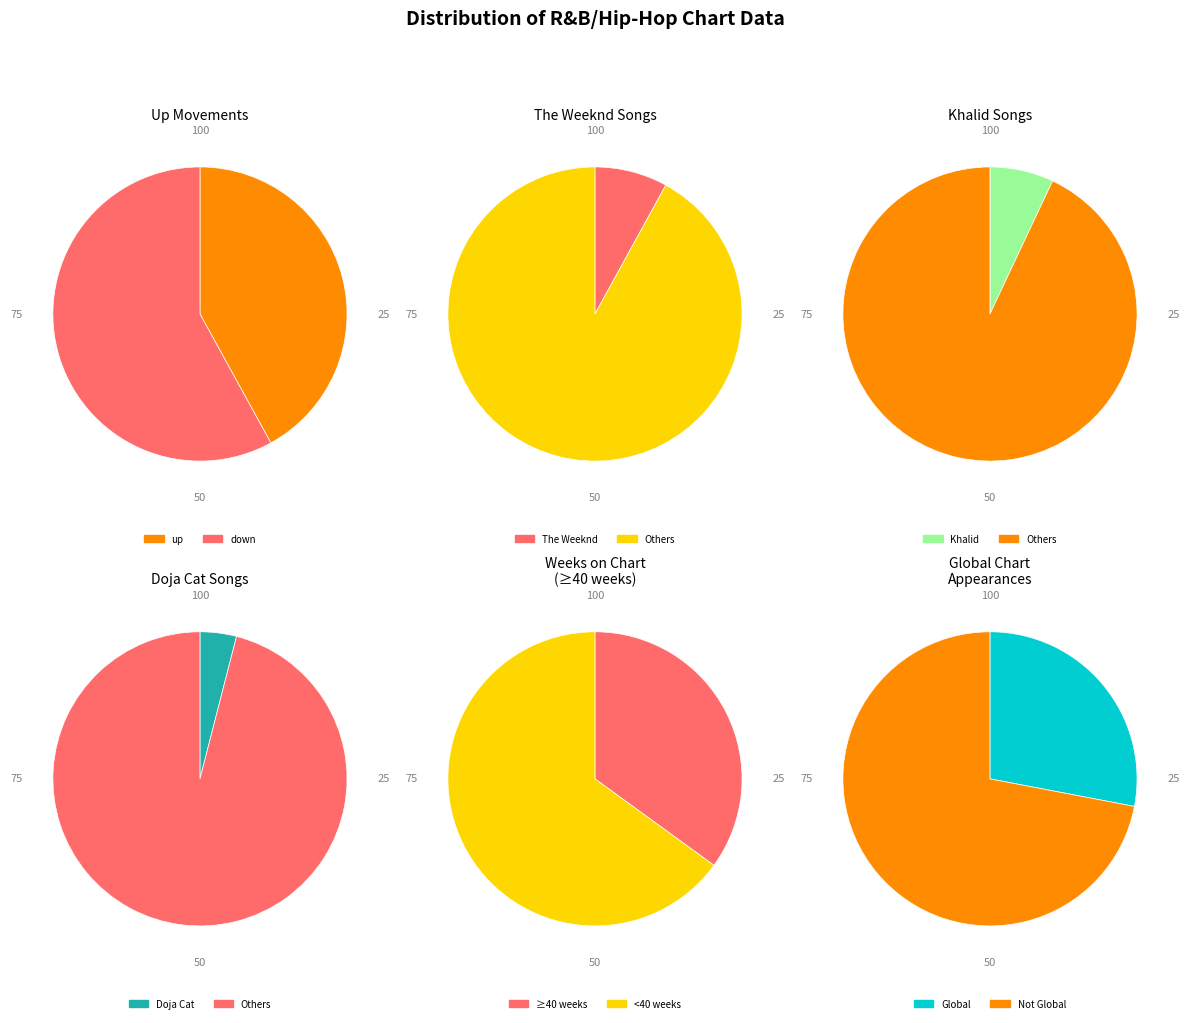

What is the majority slice?

down